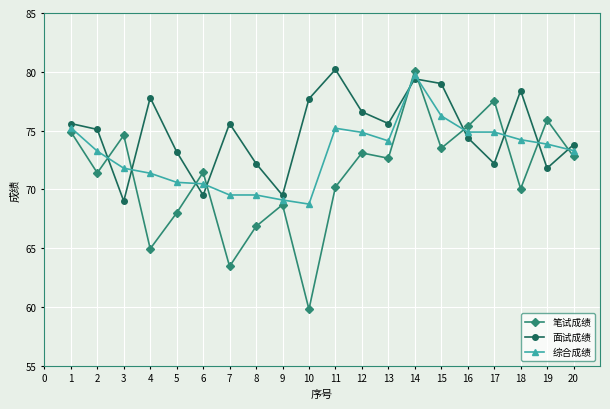

What is the smallest value displayed?

59.8